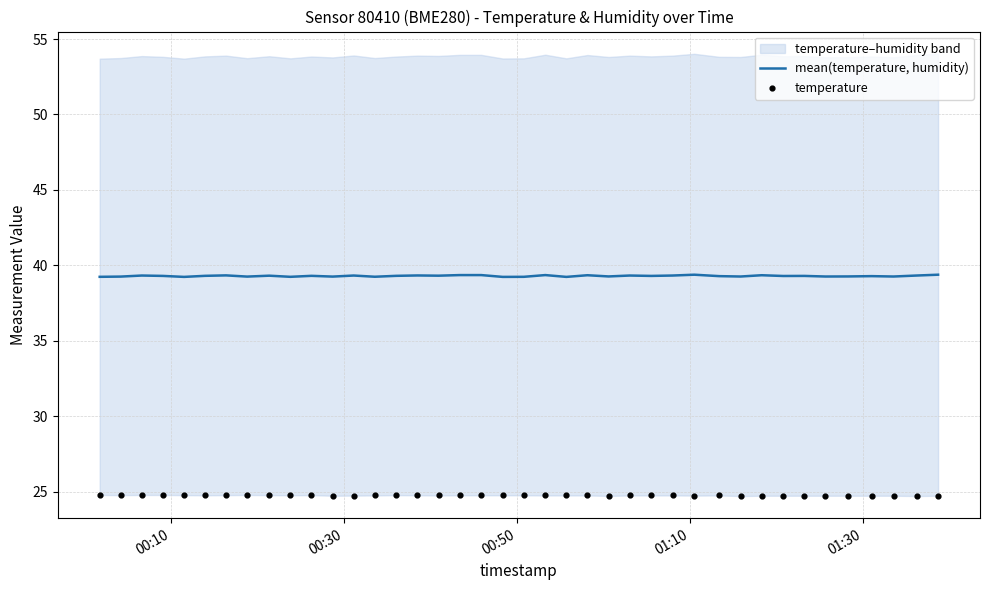

At how many categories does at least one series exceed 32?

40